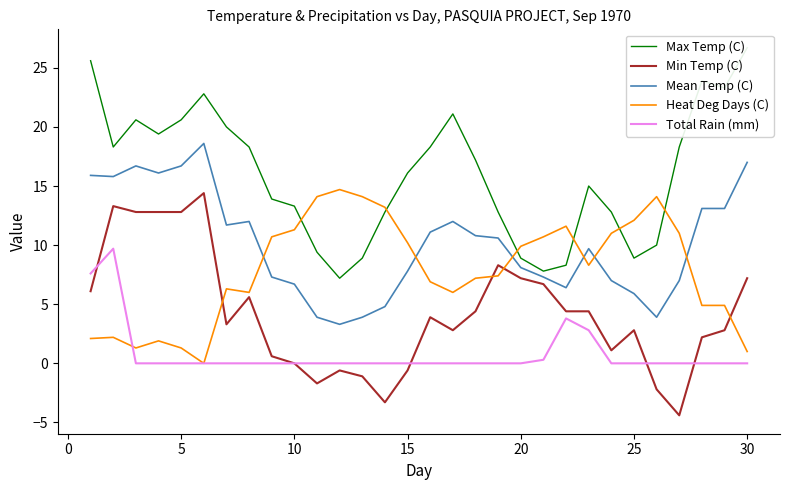

Rank the series by their maximum value, from highest to lowest.

Max Temp (C), Mean Temp (C), Heat Deg Days (C), Min Temp (C), Total Rain (mm)